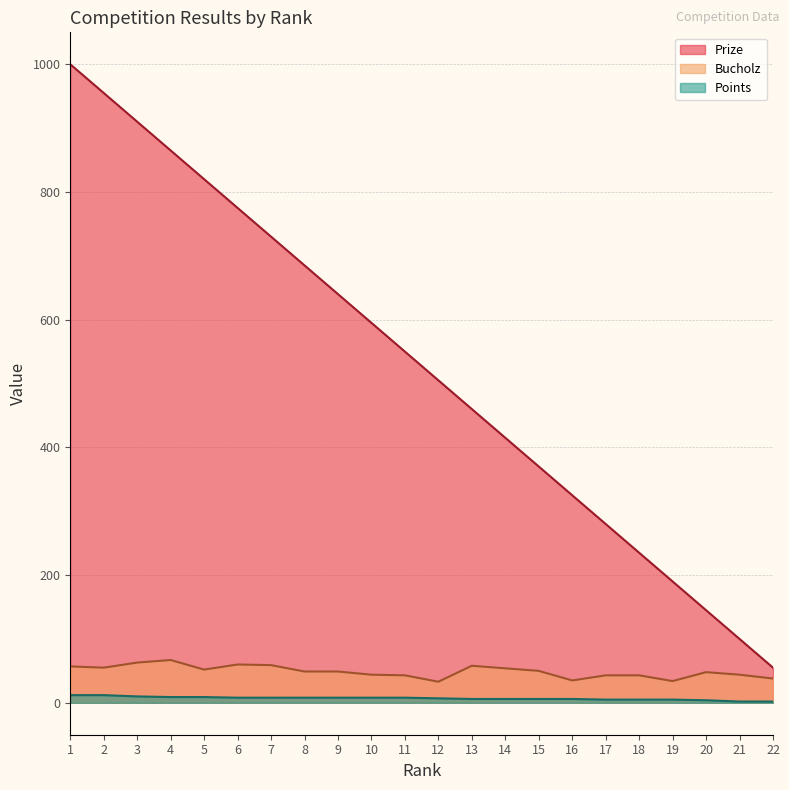

Which series has the largest total across all categories?

Prize